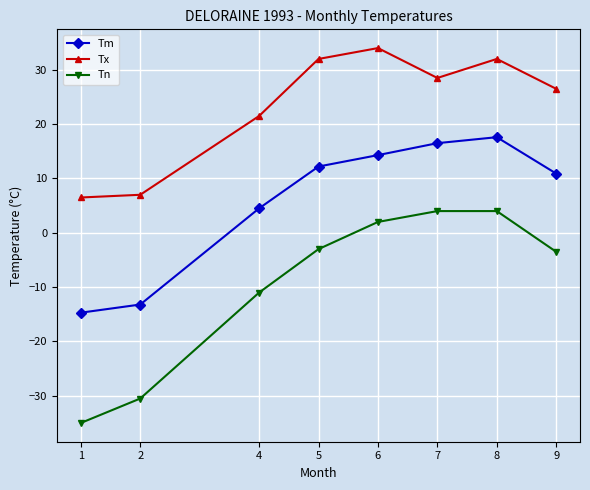

What is the lowest value of the Tm series?

-14.7